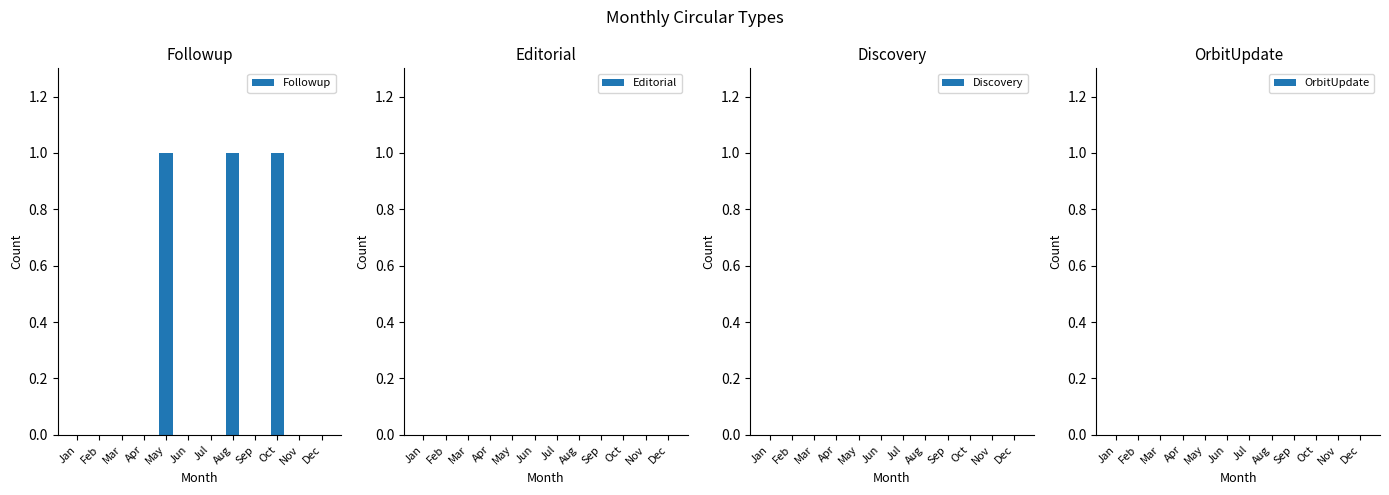

The chart shows a value of 0 at Sep. True or false?

True